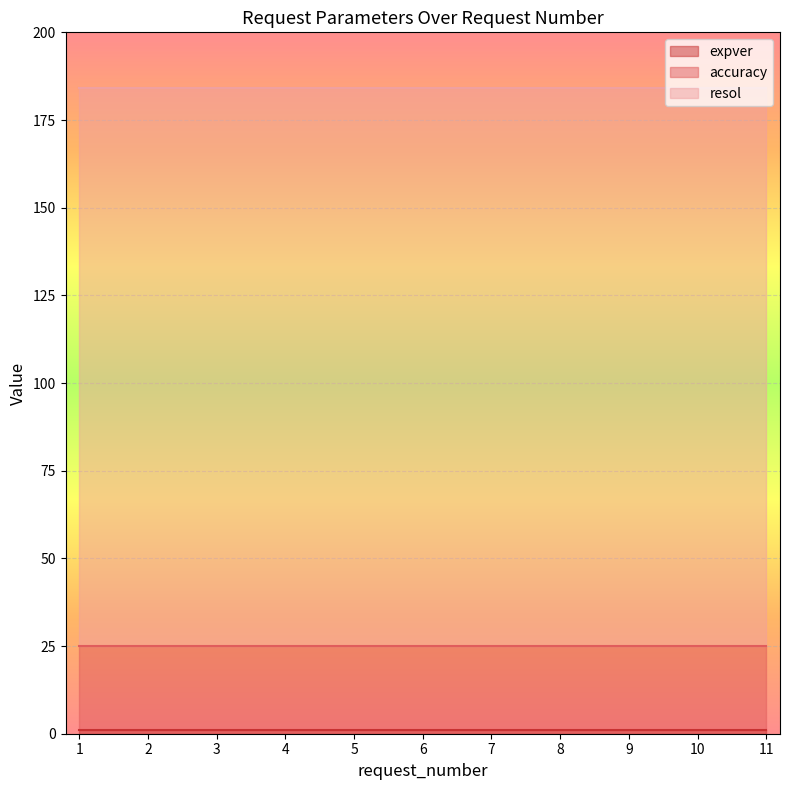

True or false: resol has more than 0 interior local peaks.

False